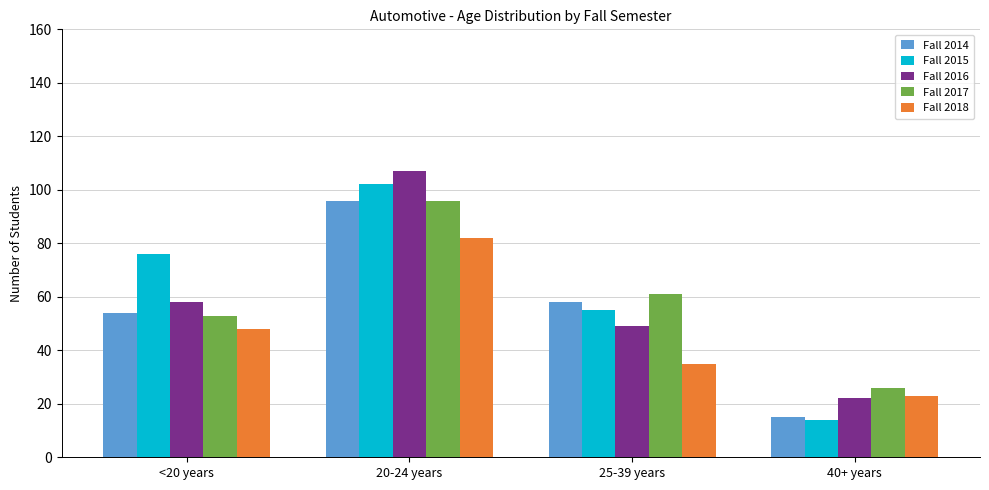

At which label does Fall 2017 first exceed 61?

20-24 years